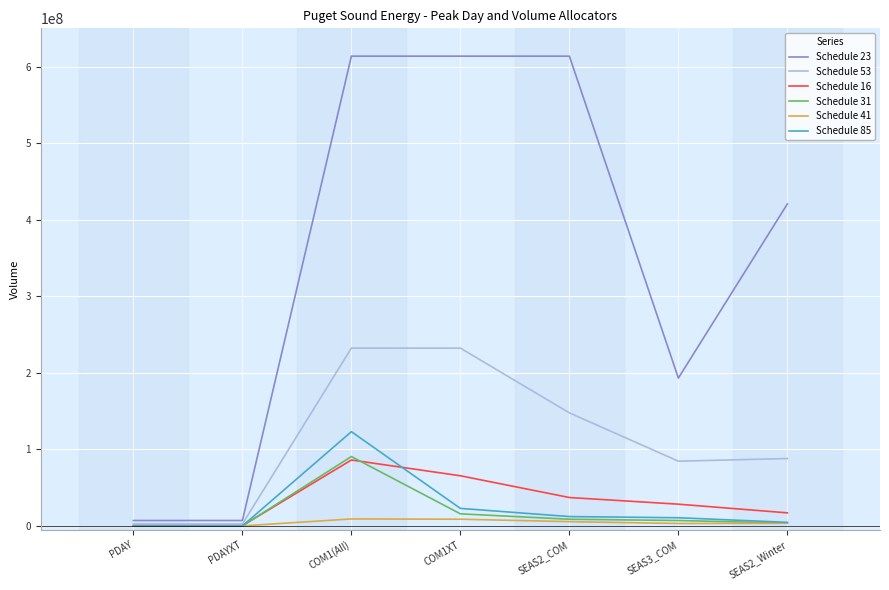

At which label does Schedule 31 reach its peak?

COM1(All)